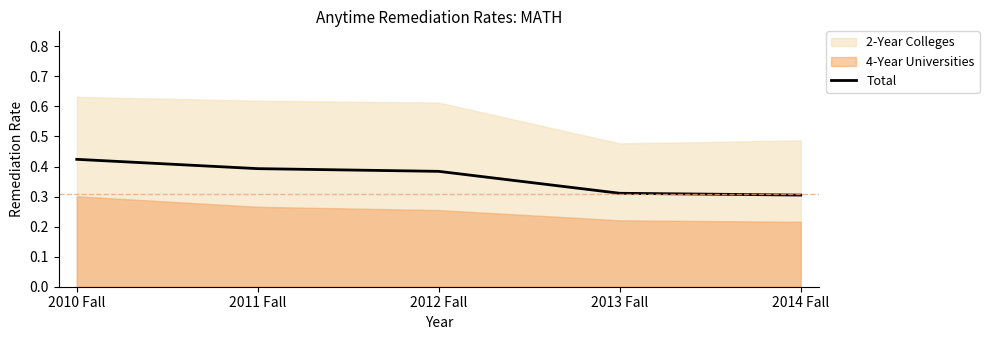

Is it true that Total equals 0.3 at 2014 Fall?

True